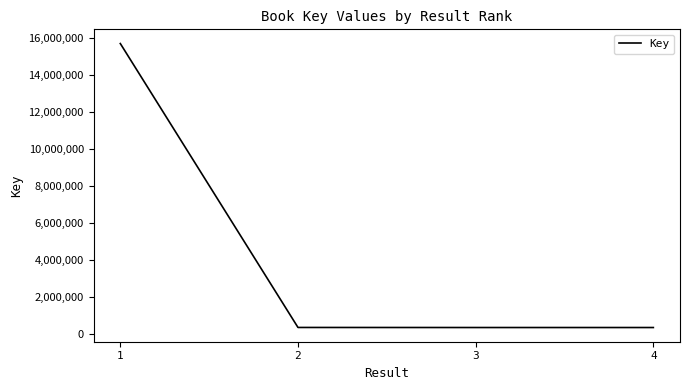

How many lines are shown in the chart?

1